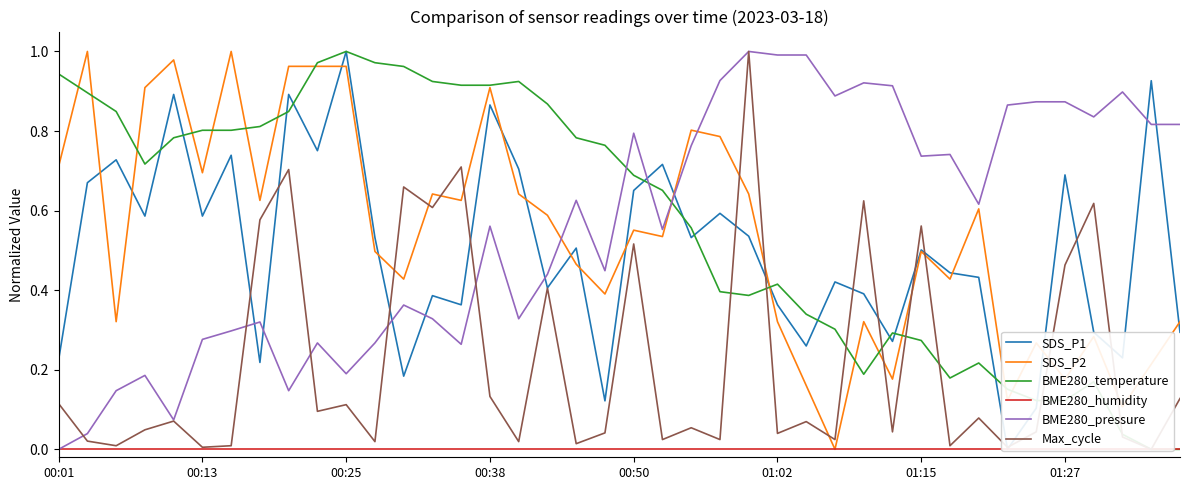

True or false: BME280_humidity and BME280_pressure intersect in this chart.

False